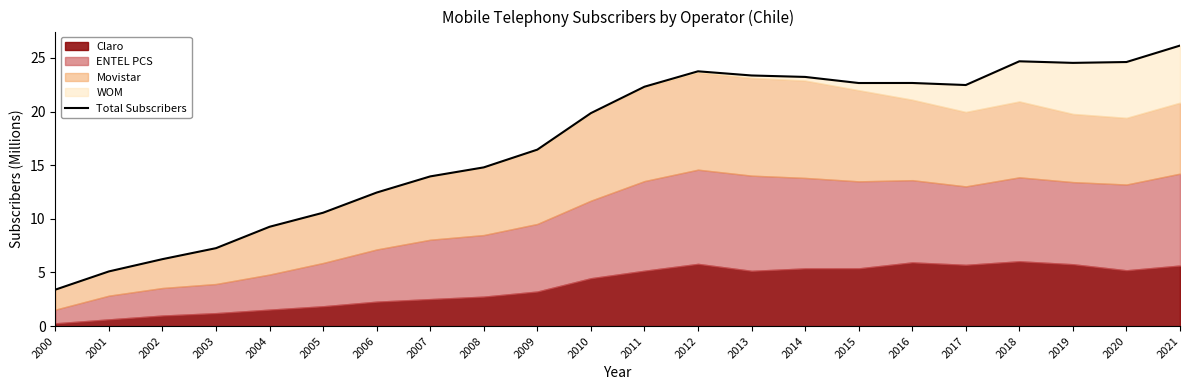

What is the difference between the maximum and minimum values?

22.7